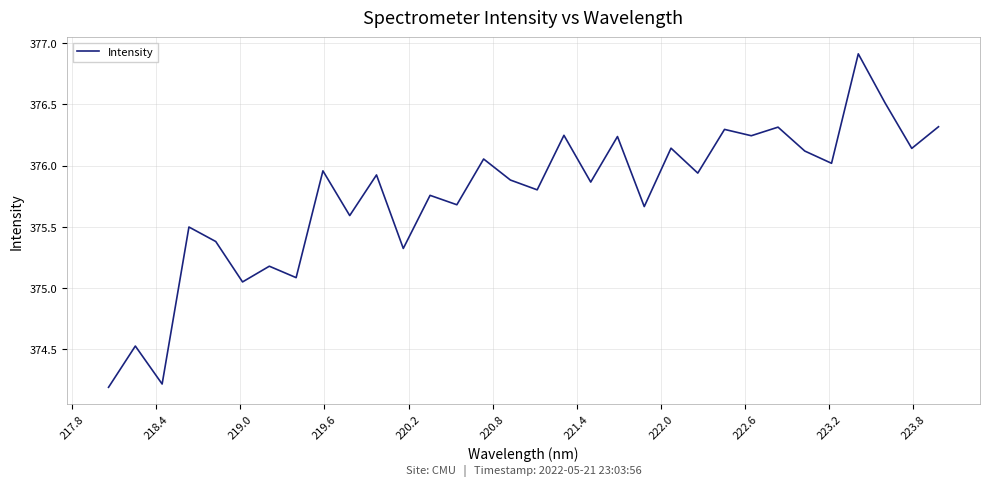

What is the difference between the maximum and minimum values?

2.7